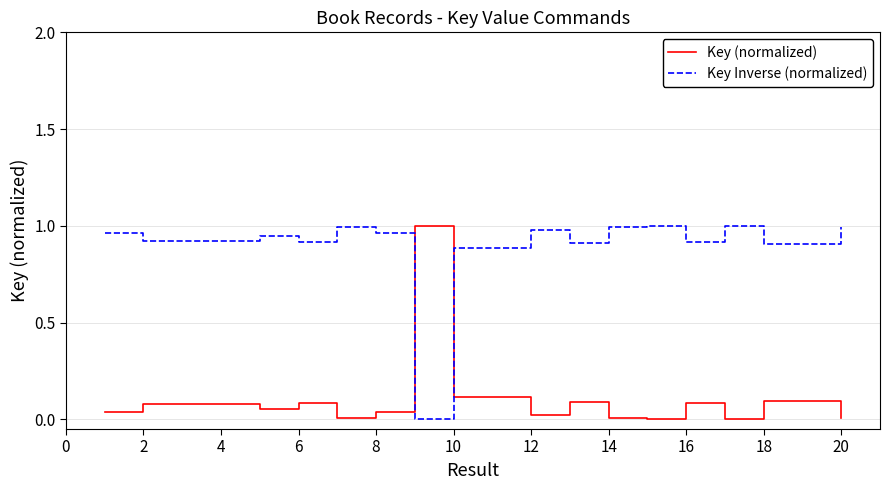

Count the number of data series in this chart.

2